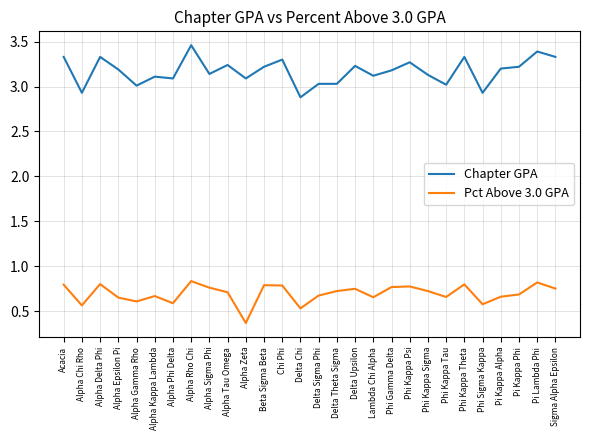

What position from the right is Chi Phi?

16